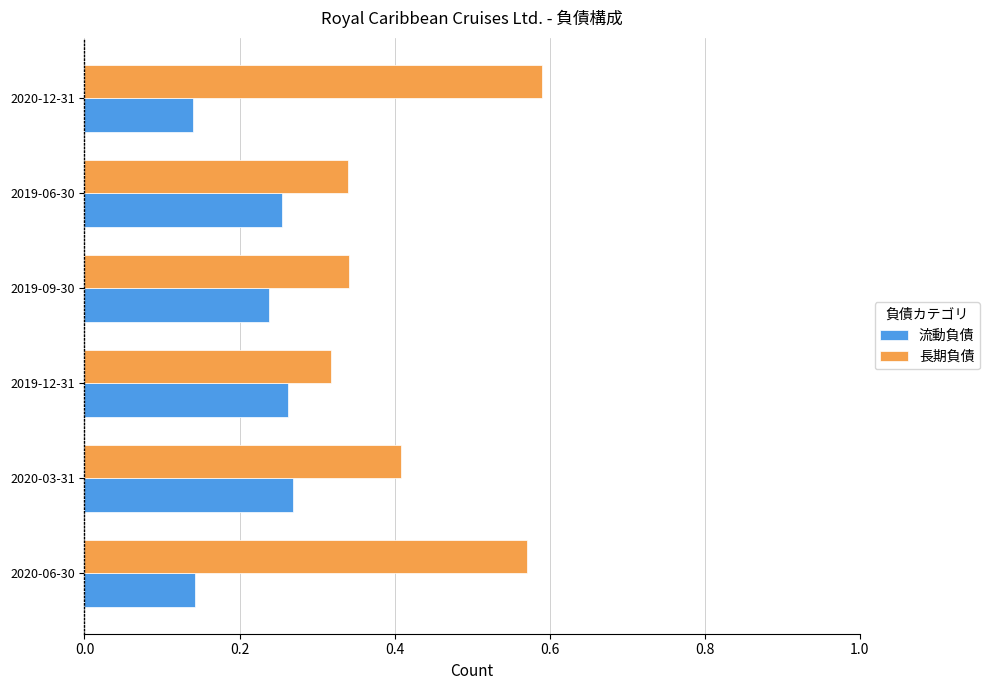

Count the 流動負債 values in the range 0 to 1.

6